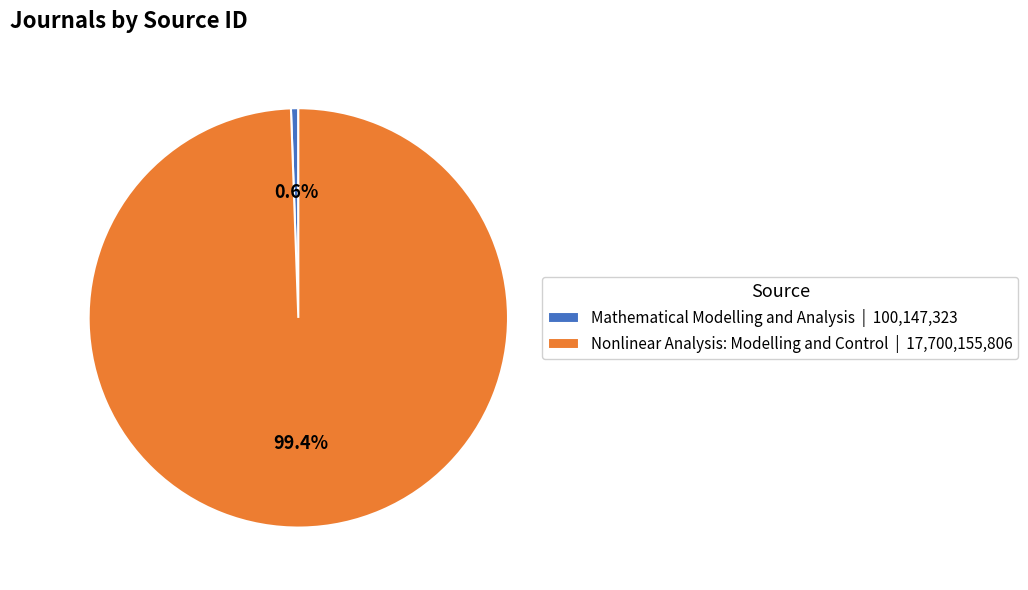

To the nearest percent, what percentage of the pie is Nonlinear Analysis: Modelling and Control?

99%